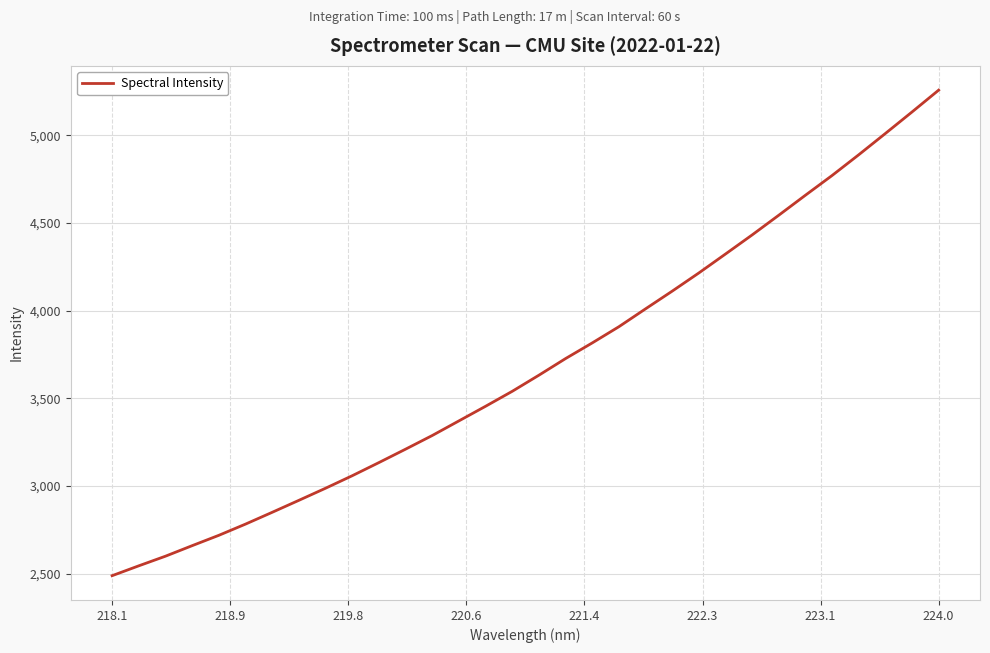

What is the maximum value shown in the chart?

5257.7